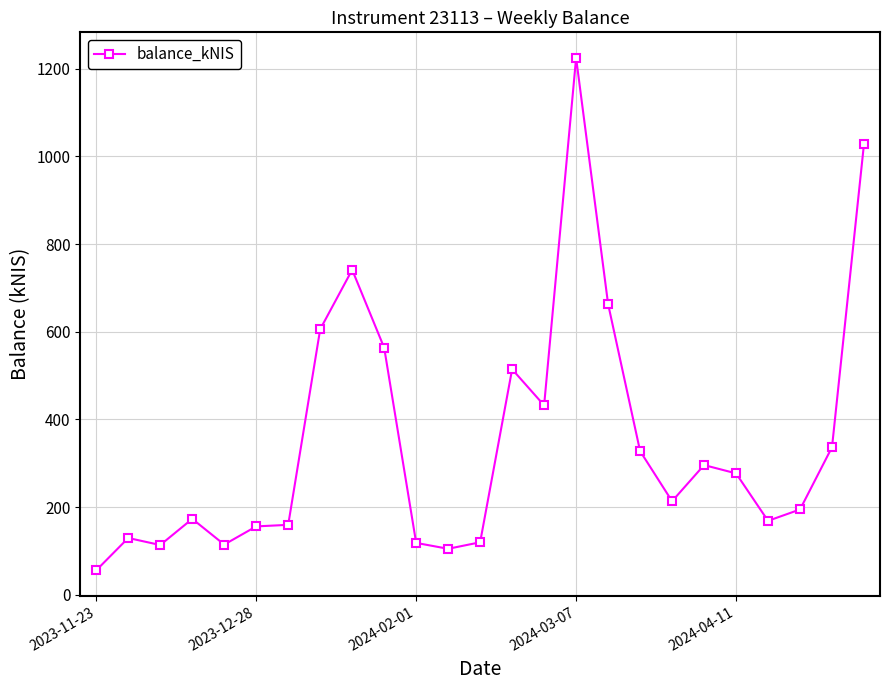

What is the difference between the maximum and minimum values?

1168.8